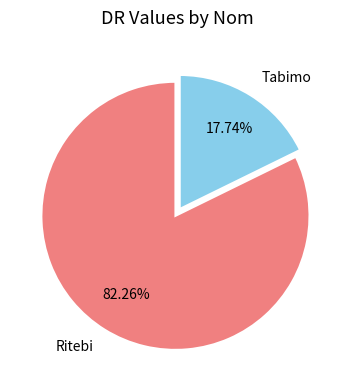

Which slice is the smallest?

Tabimo